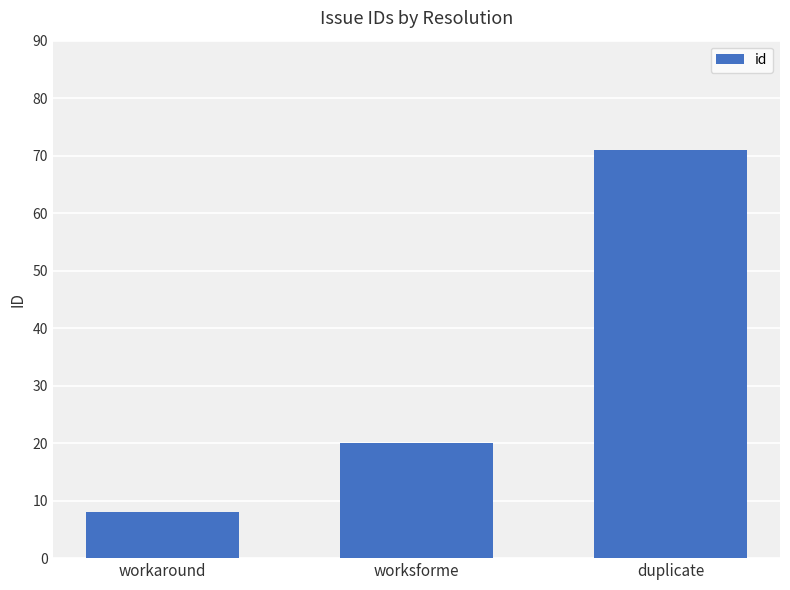

Which label corresponds to the largest value in the chart?

duplicate